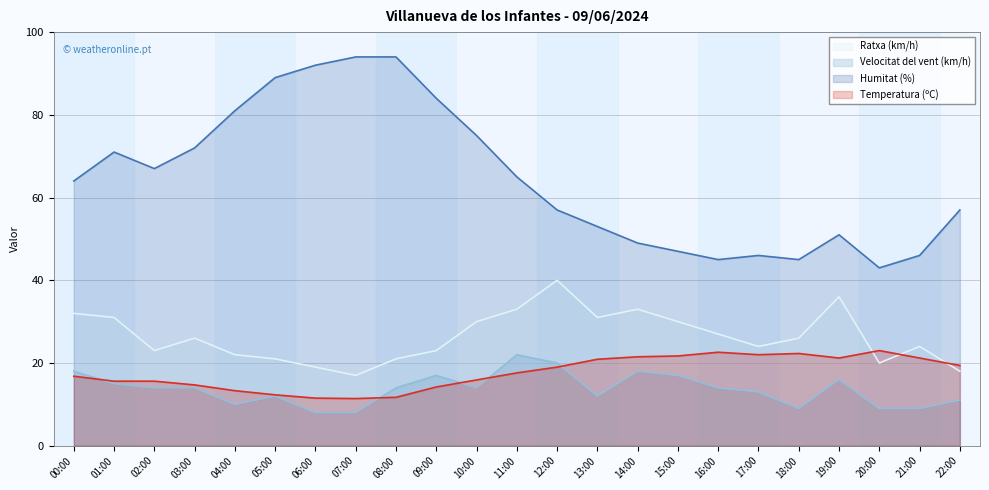

At which category is the sum across all series the highest?

08:00